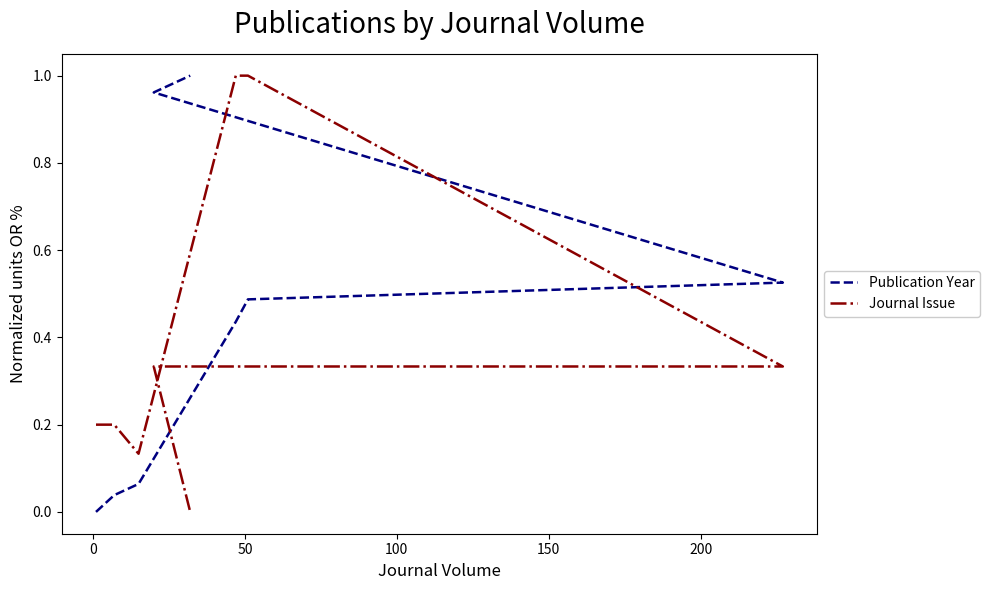

What are all the series names shown in the legend?

Publication Year, Journal Issue